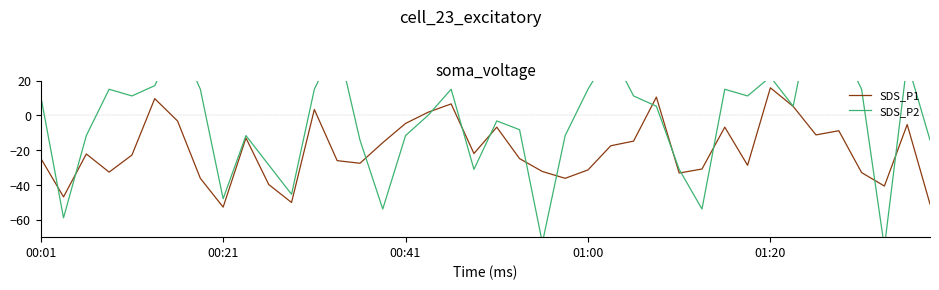

The SDS_P1 series shows -5.3 at 38. True or false?

True